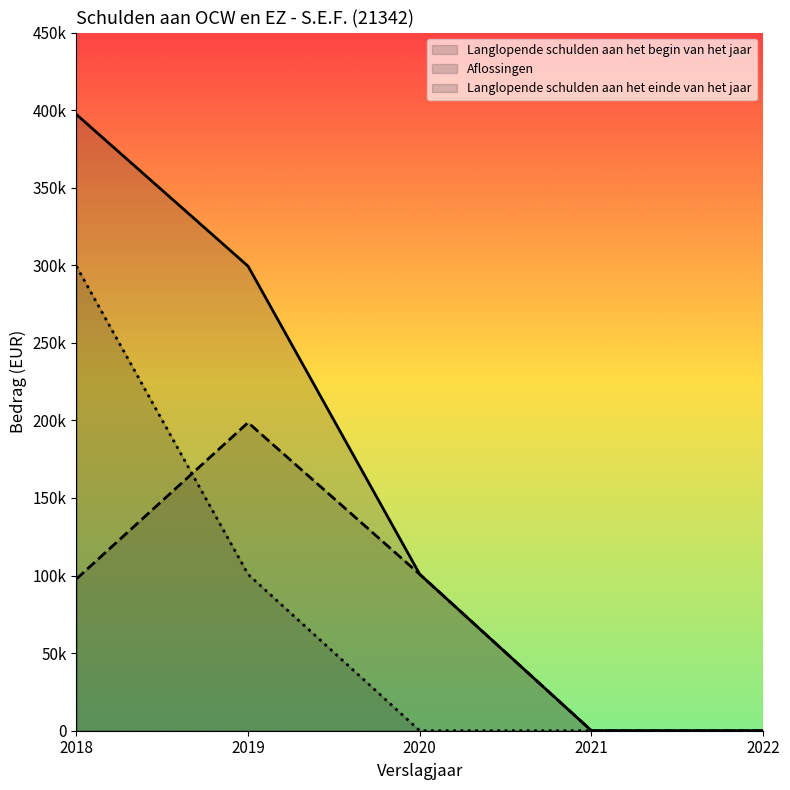

Which category has the highest value across all series?

2018